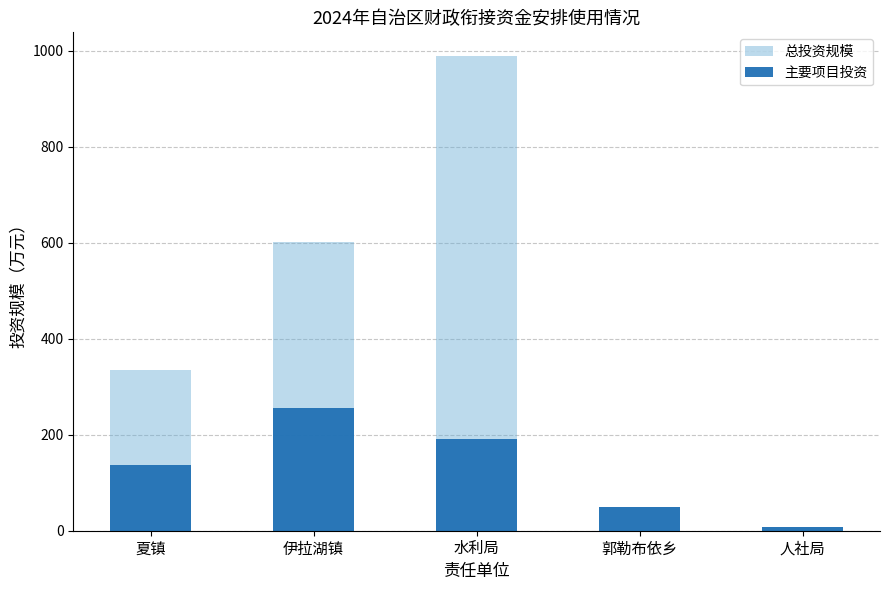

What is the approximate value of 总投资规模 at 郭勒布依乡?

50.4